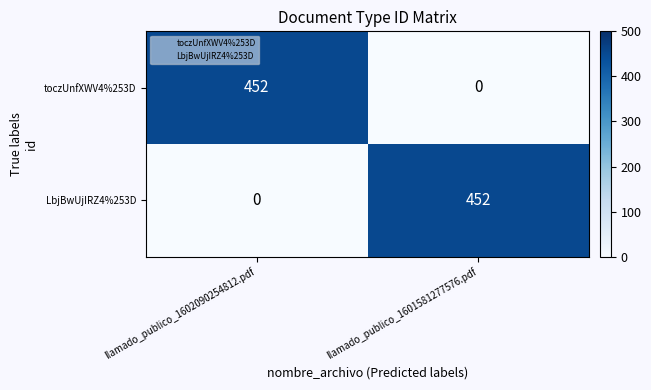

Is the value of toczUnfXWV4%253D at llamado_publico_1601581277576.pdf greater than the value of LbjBwUjIRZ4%253D at llamado_publico_1601581277576.pdf?

No